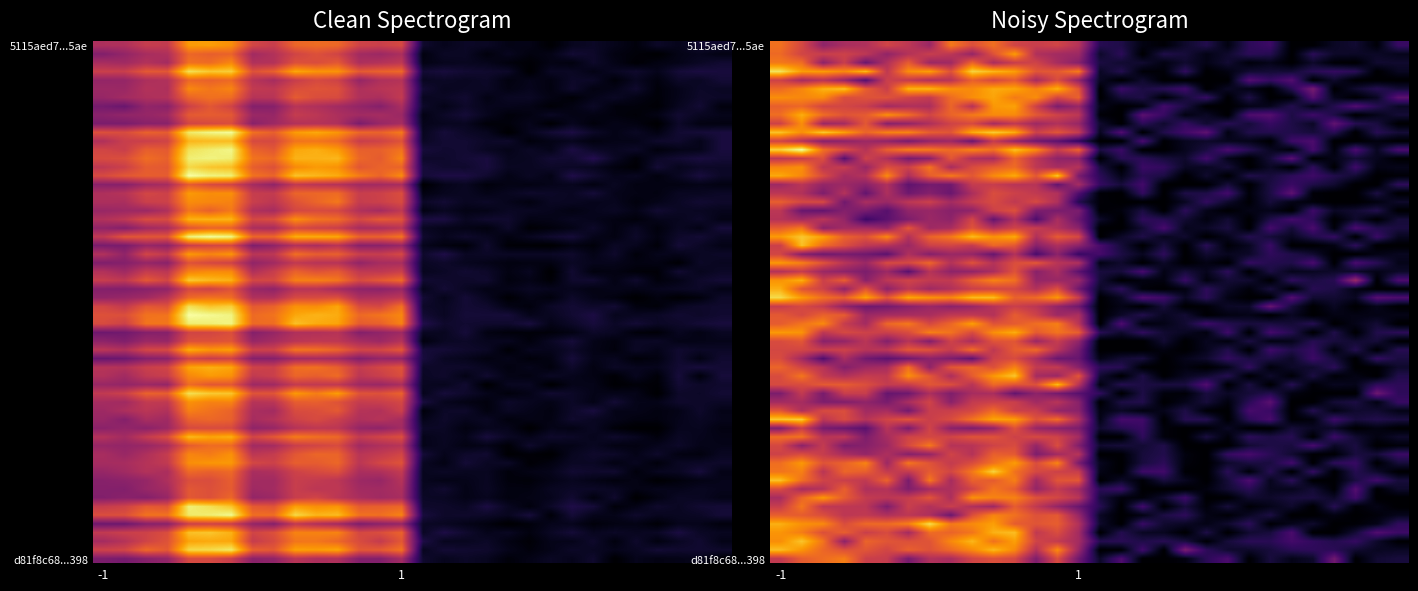

True or false: d81f8c68e8f1047ea2ce64d6468ce3bde840398 has a value of -1 at direction.

False